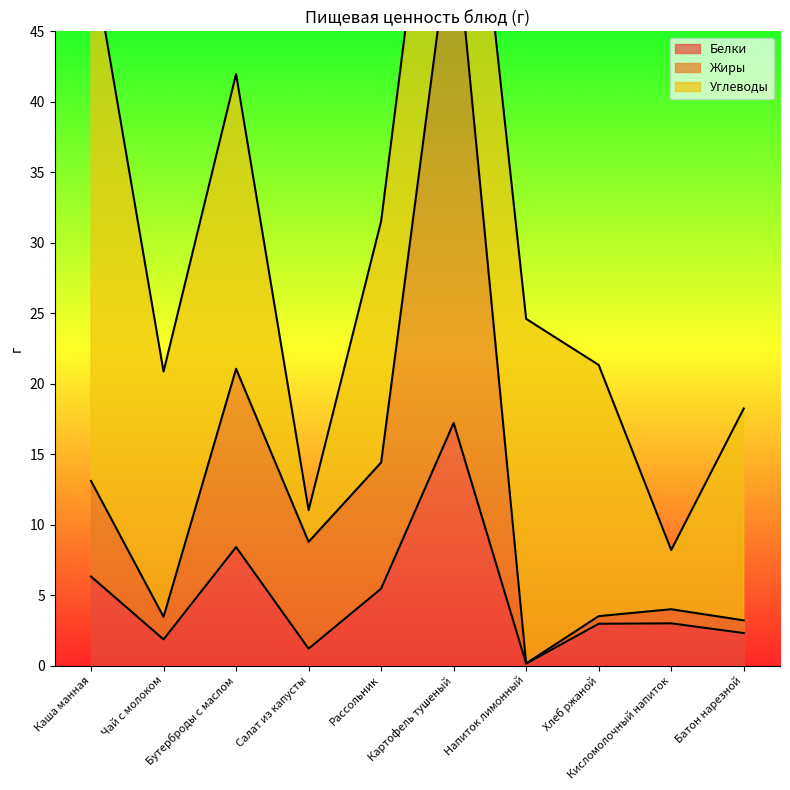

What is the label of the 2nd point from the left?

Чай с молоком